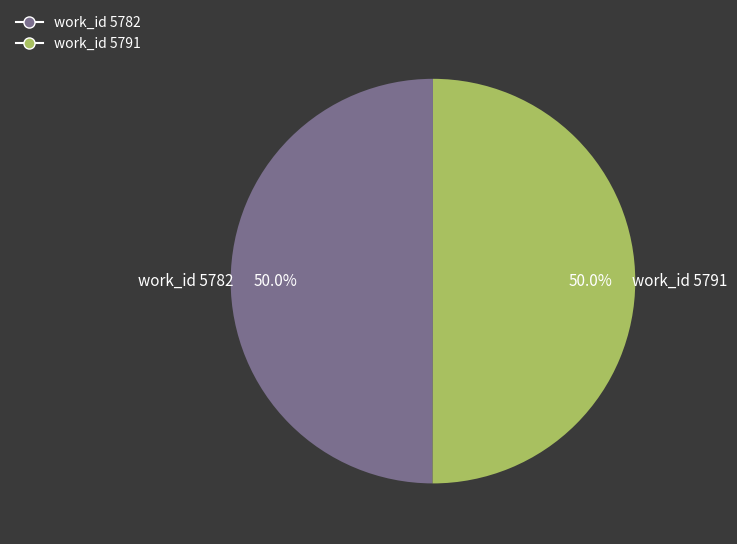

What is the ratio of the value at work_id 5782 to the value at work_id 5791?

1.0